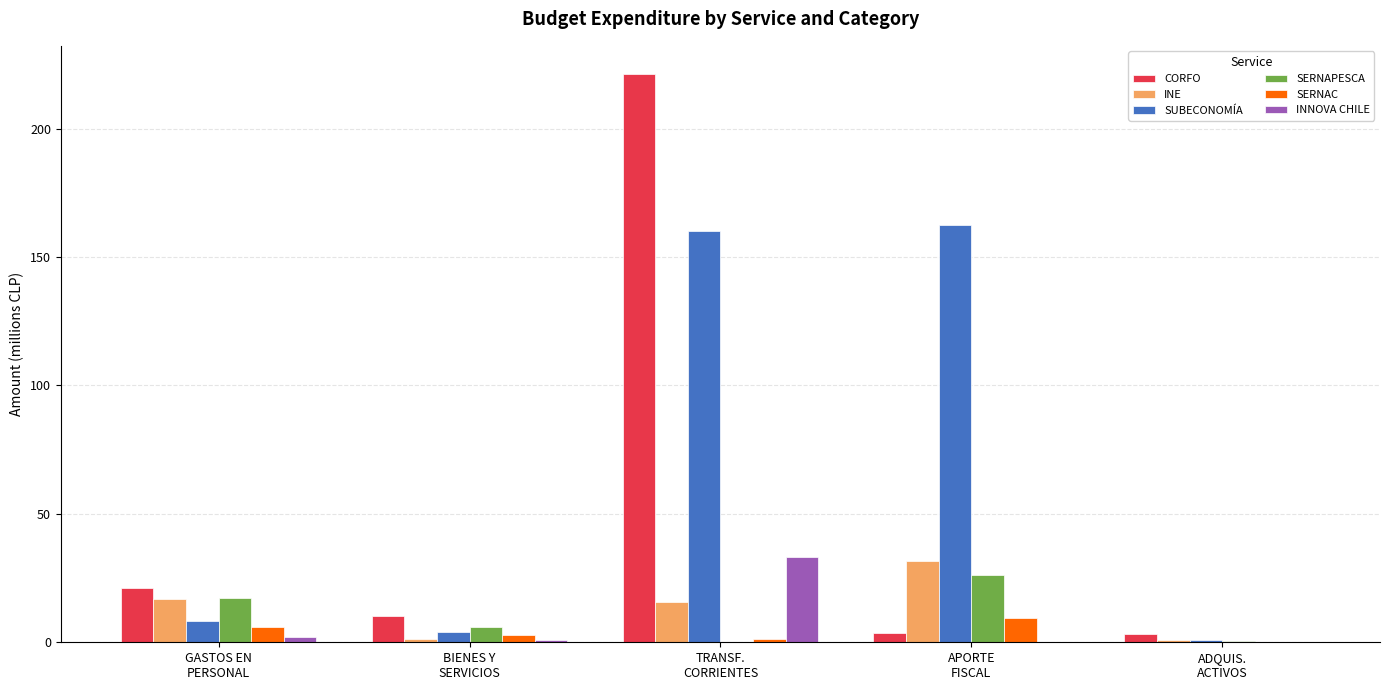

Which series has the largest total across all categories?

SUBECONOMÍA